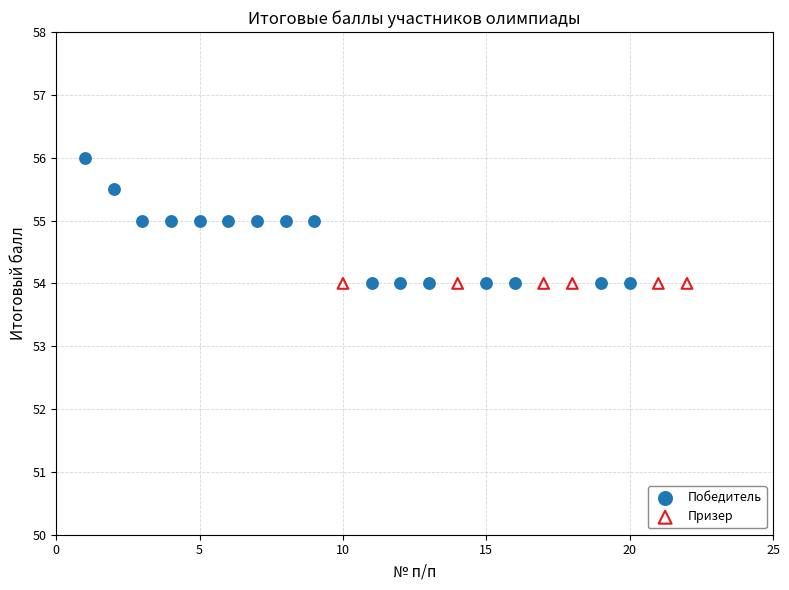

Which series contains the highest Y value?

Победитель